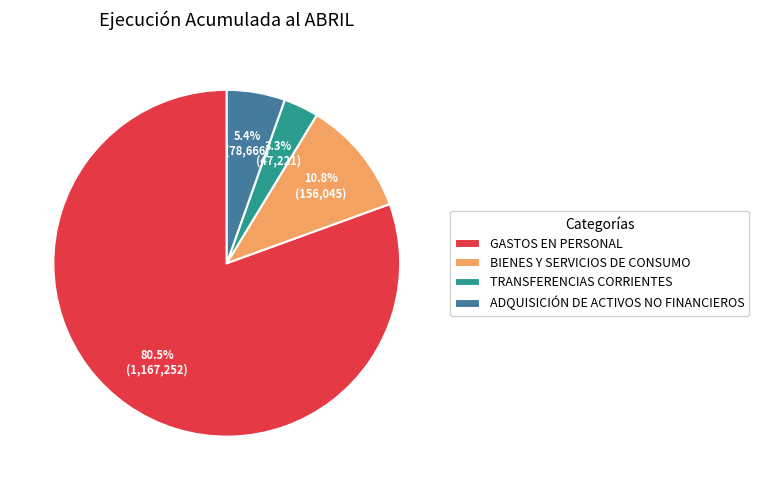

Rank the categories by value from highest to lowest.

GASTOS EN PERSONAL, BIENES Y SERVICIOS DE CONSUMO, ADQUISICIÓN DE ACTIVOS NO FINANCIEROS, TRANSFERENCIAS CORRIENTES